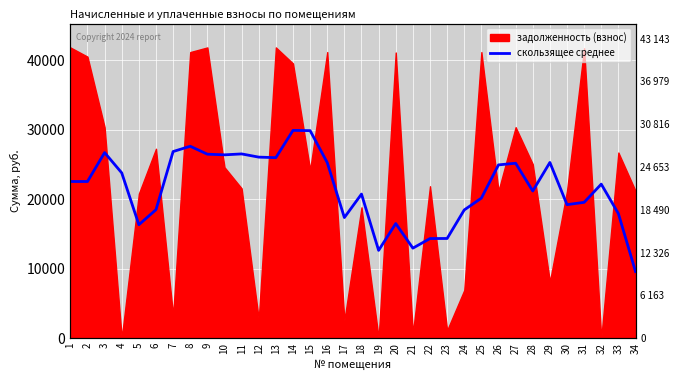

Reading left to right, extract all data points from this chart.

1=22554.6	2=22554.6	3=26715.2	4=23797.4	5=16333.0	6=18495.9	7=26868.2	8=27629.9	9=26489.1	10=26393.6	11=26527.3	12=26065.6	13=25989.1	14=29914.0	15=29879.5	16=25274.3	17=17363.9	18=20744.4	19=12636.7	20=16498.7	21=12957.1	22=14339.4	23=14351.5	24=18461.4	25=20162.6	26=24947.3	27=25186.8	28=21189.1	29=25296.2	30=19220.6	31=19556.1	32=22175.1	33=17934.3	34=9586.4